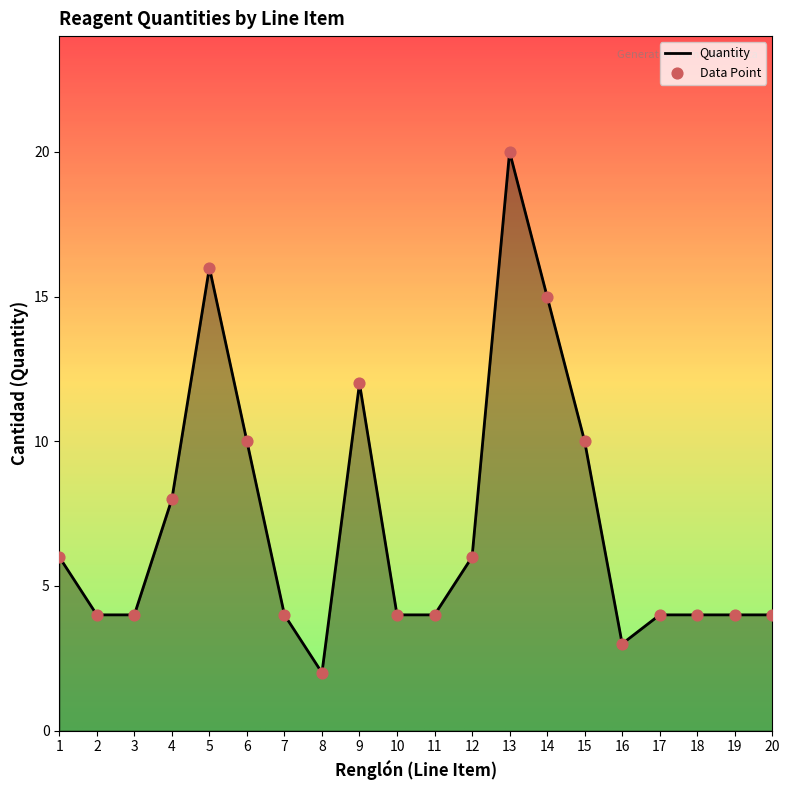

What is the ratio of the value at 3 to the value at 19?

1.0